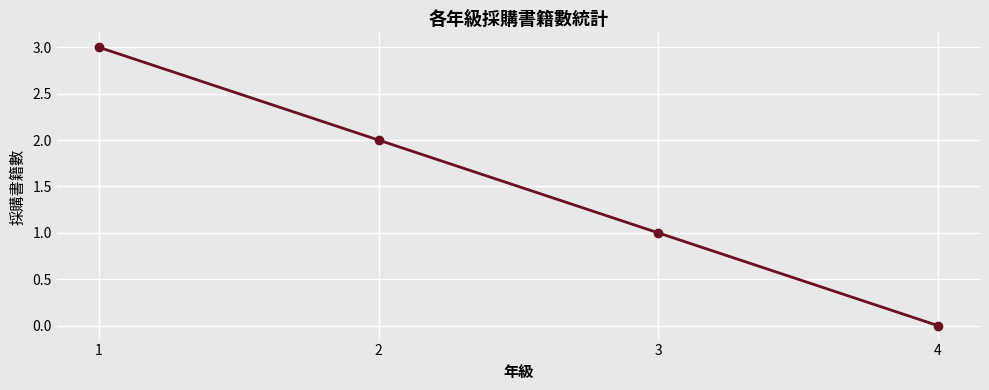

The chart shows a value of 3 at 1. True or false?

True